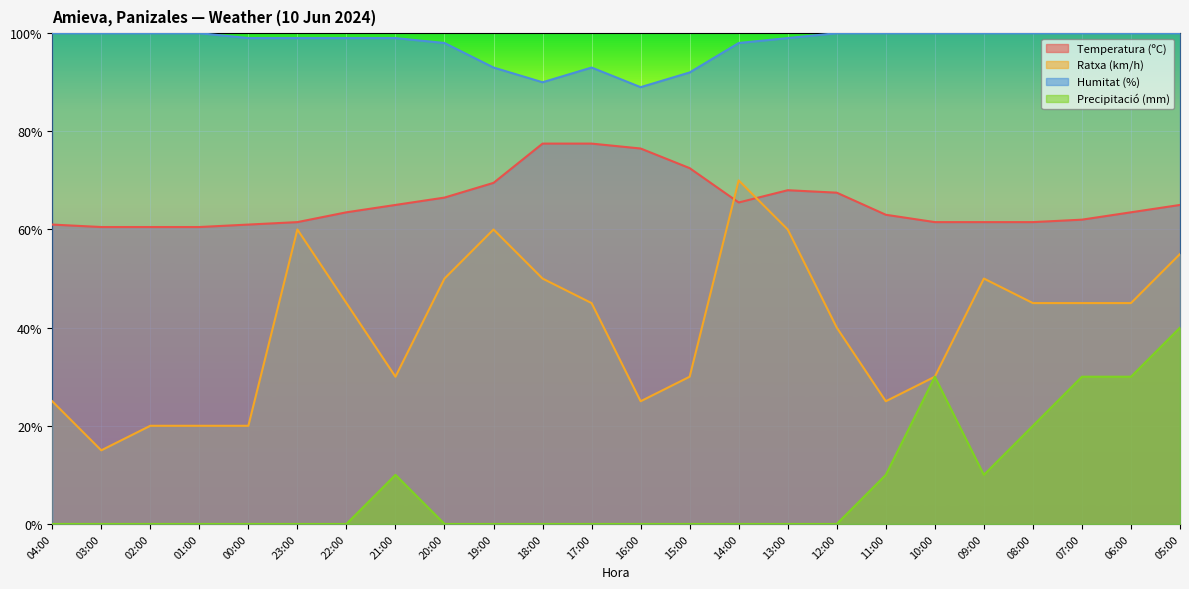

How many series are shown in this chart?

4